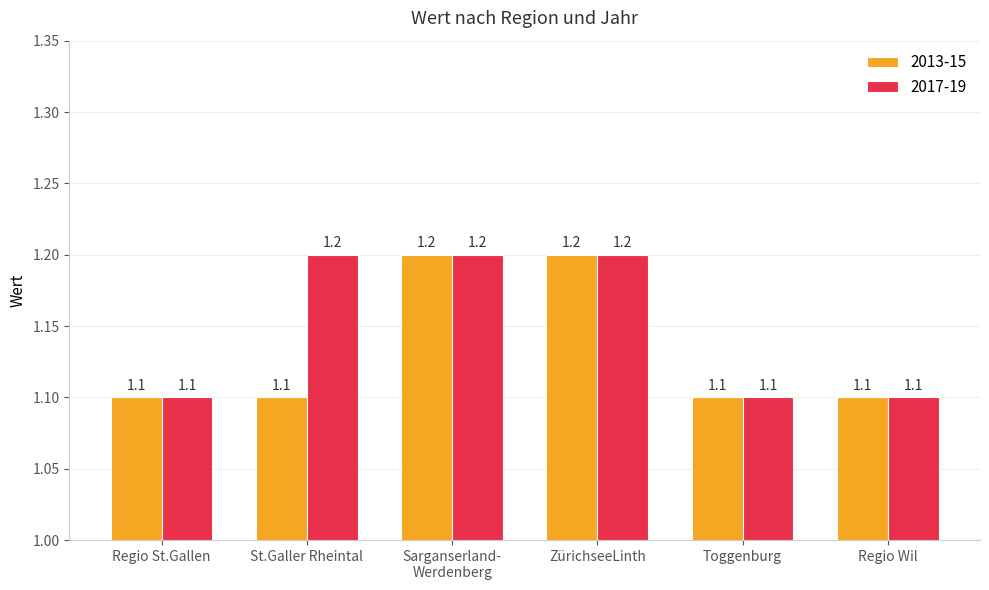

How many bars are there in total?

12